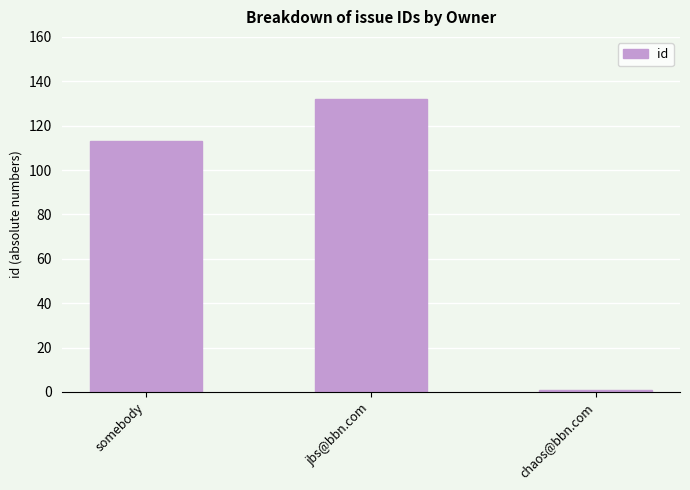

What is the value of the 2nd bar from the left?

132